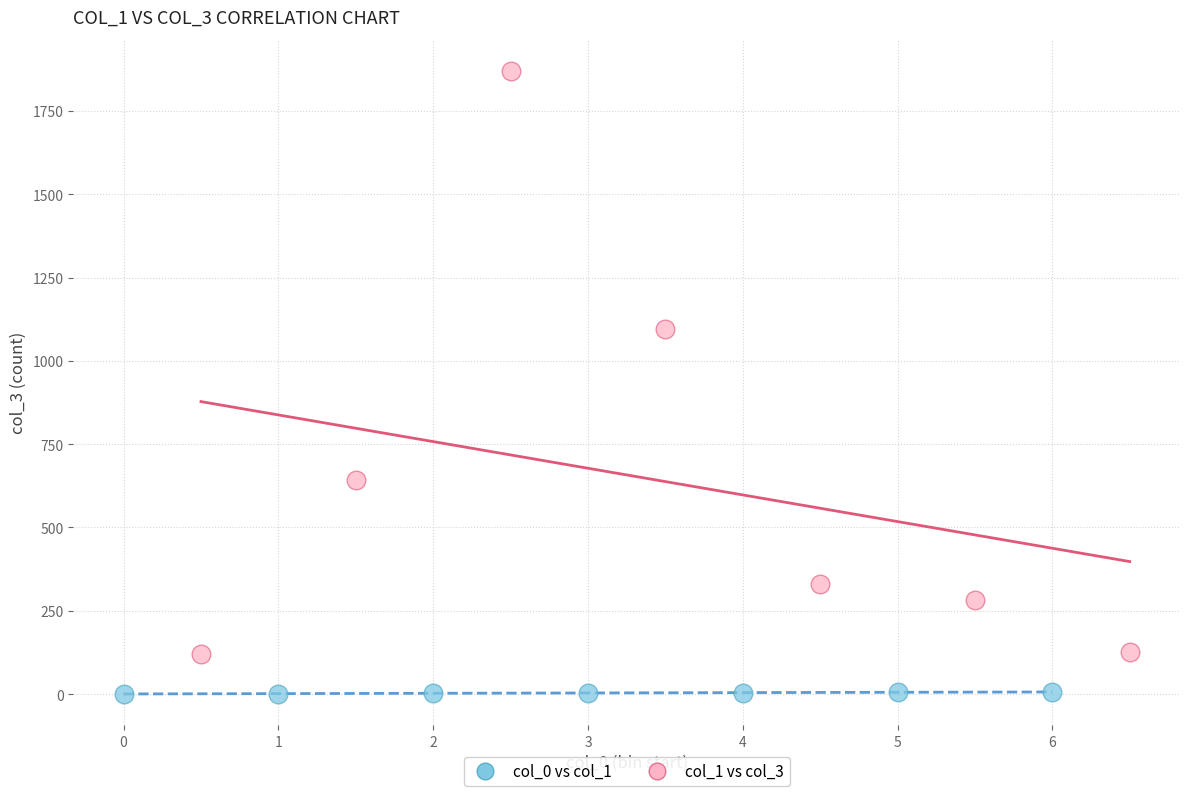

Which series has the widest spread of Y values?

col_1 vs col_3